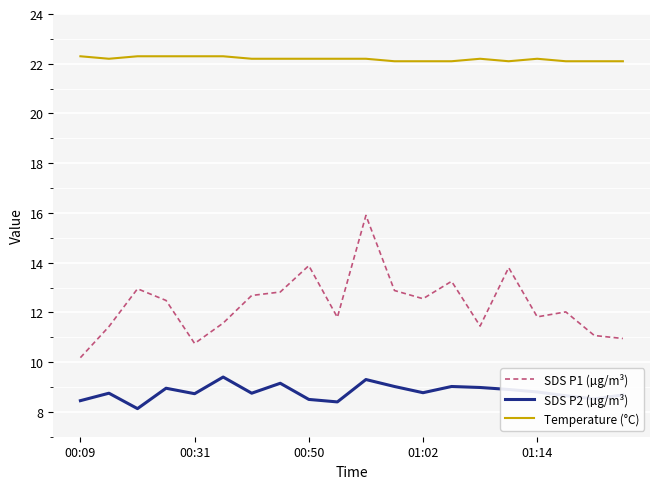

What is the lowest value of the SDS P1 (µg/m³) series?

10.2